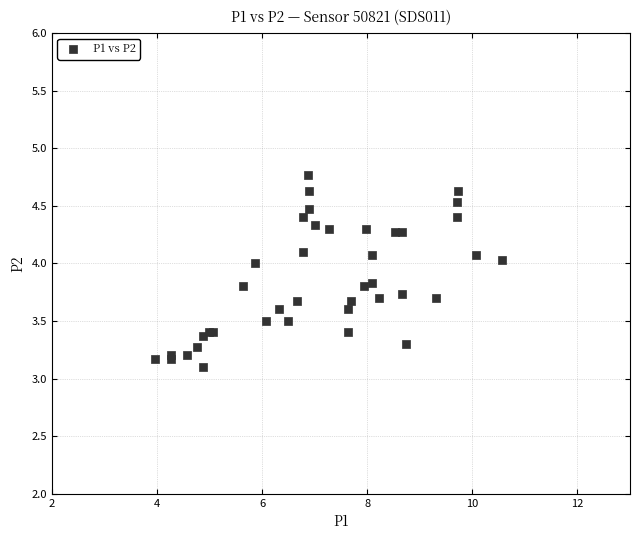

What Y value in the scatter plot is closest to 3?

3.1